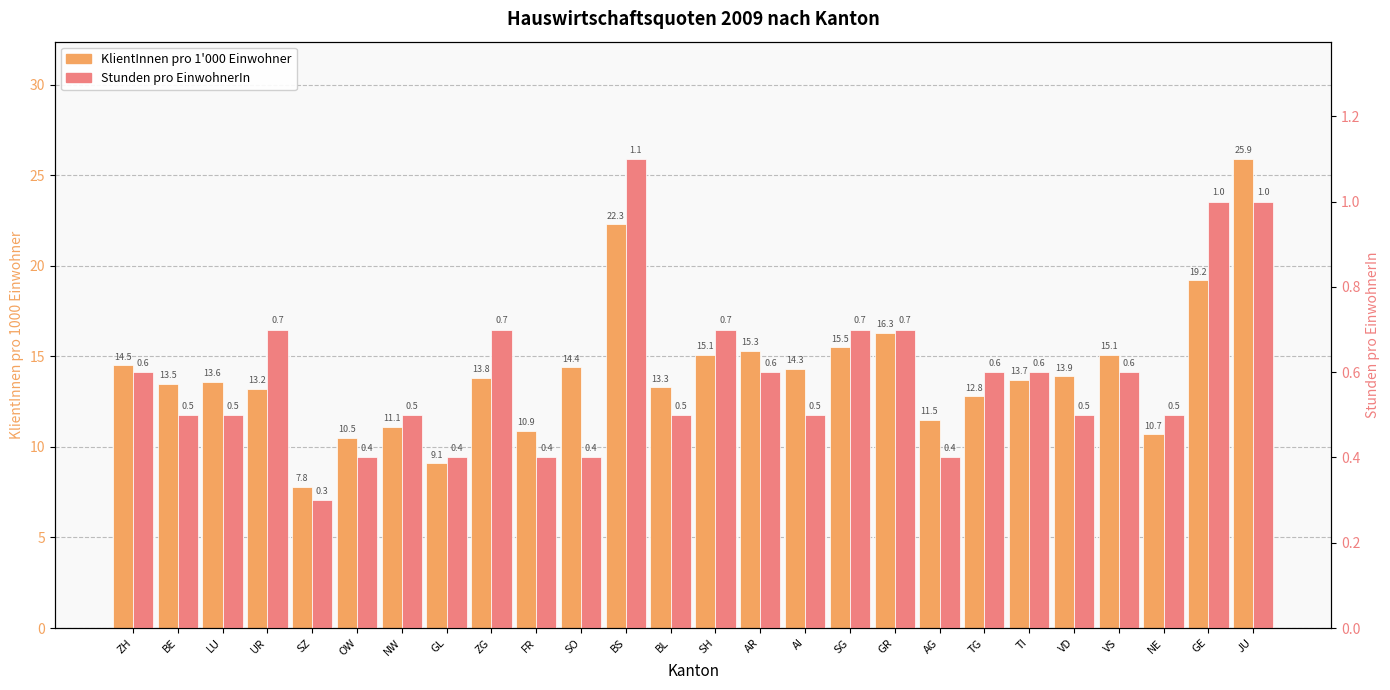

At which label does KlientInnen pro 1'000 Einwohner first exceed 13?

ZH